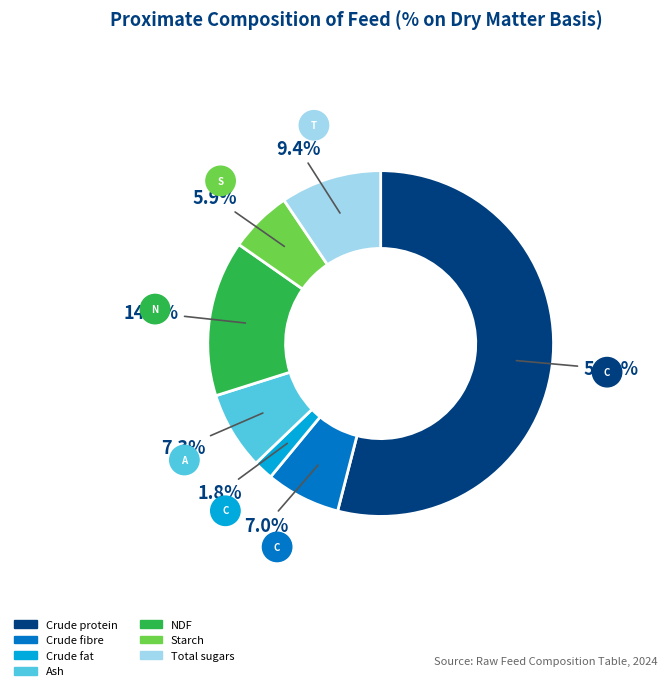

To the nearest percent, what is the difference between the Total sugars and Starch slice percentages?

4%